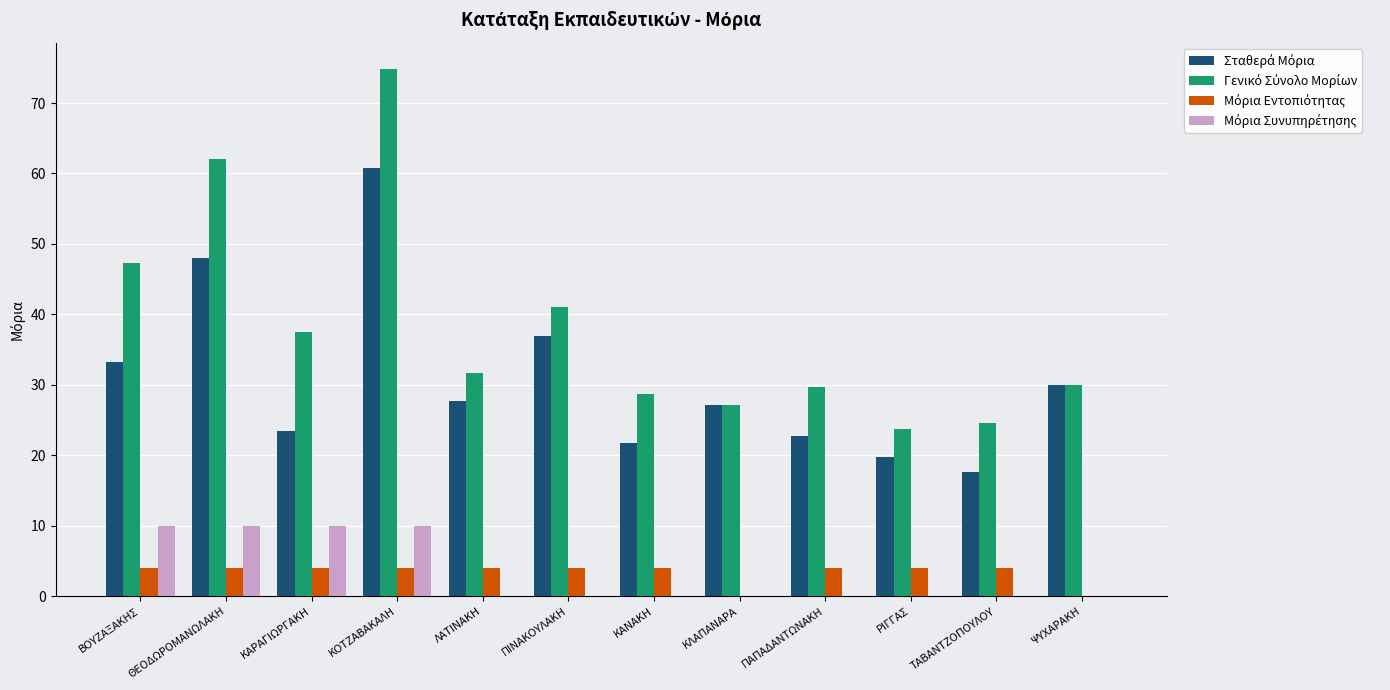

At which category is the sum across all series the highest?

ΚΟΤΖΑΒΑΚΑΛΗ